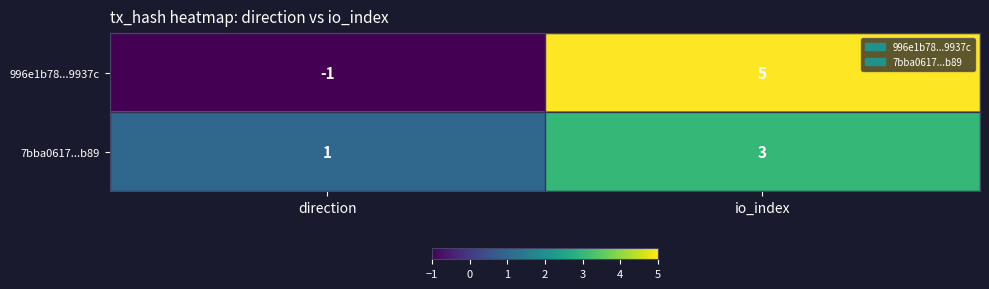

Reading left to right, list all the values displayed in this chart.

996e1b78...9937c: -1	5
7bba0617...b89: 1	3